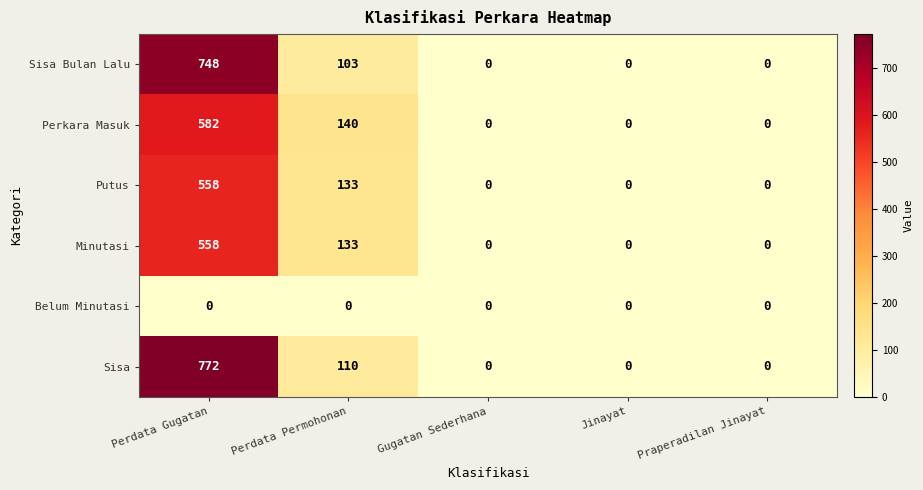

What is the highest value of the Sisa Bulan Lalu series?

748